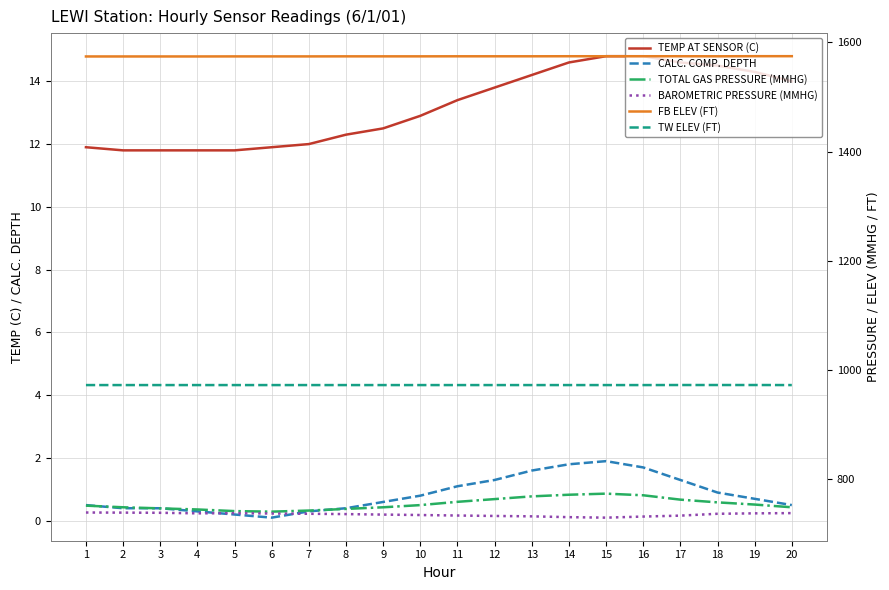

Reading right to left, extract all data points from this chart.

TEMP AT SENSOR (C): 20=14.0	19=14.3	18=14.5	17=14.6	16=14.8	15=14.8	14=14.6	13=14.2	12=13.8	11=13.4	10=12.9	9=12.5	8=12.3	7=12.0	6=11.9	5=11.8	4=11.8	3=11.8	2=11.8	1=11.9
CALC. COMP. DEPTH: 20=0.5	19=0.7	18=0.9	17=1.3	16=1.7	15=1.9	14=1.8	13=1.6	12=1.3	11=1.1	10=0.8	9=0.6	8=0.4	7=0.3	6=0.1	5=0.2	4=0.3	3=0.4	2=0.4	1=0.5
TOTAL GAS PRESSURE (MMHG): 20=748.0	19=753.0	18=757.0	17=762.0	16=770.0	15=773.0	14=771.0	13=768.0	12=763.0	11=758.0	10=752.0	9=748.0	8=745.0	7=742.0	6=740.0	5=741.0	4=744.0	3=746.0	2=748.0	1=751.0
BAROMETRIC PRESSURE (MMHG): 20=737.3	19=736.9	18=736.1	17=732.7	16=731.0	15=729.0	14=729.9	13=731.4	12=732.1	11=732.9	10=733.8	9=734.6	8=735.5	7=736.1	6=736.6	5=737.2	4=736.9	3=737.9	2=738.2	1=738.4
FB ELEV (FT): 20=1574.8	19=1574.8	18=1574.6	17=1574.7	16=1574.7	15=1574.7	14=1574.7	13=1574.6	12=1574.6	11=1574.6	10=1574.5	9=1574.5	8=1574.5	7=1574.4	6=1574.4	5=1574.4	4=1574.3	3=1574.3	2=1574.3	1=1574.3
TW ELEV (FT): 20=972.0	19=972.1	18=972.1	17=972.1	16=972.0	15=972.0	14=972.0	13=972.0	12=972.0	11=972.0	10=972.0	9=972.0	8=972.0	7=972.0	6=972.0	5=972.0	4=972.0	3=972.0	2=972.0	1=972.0